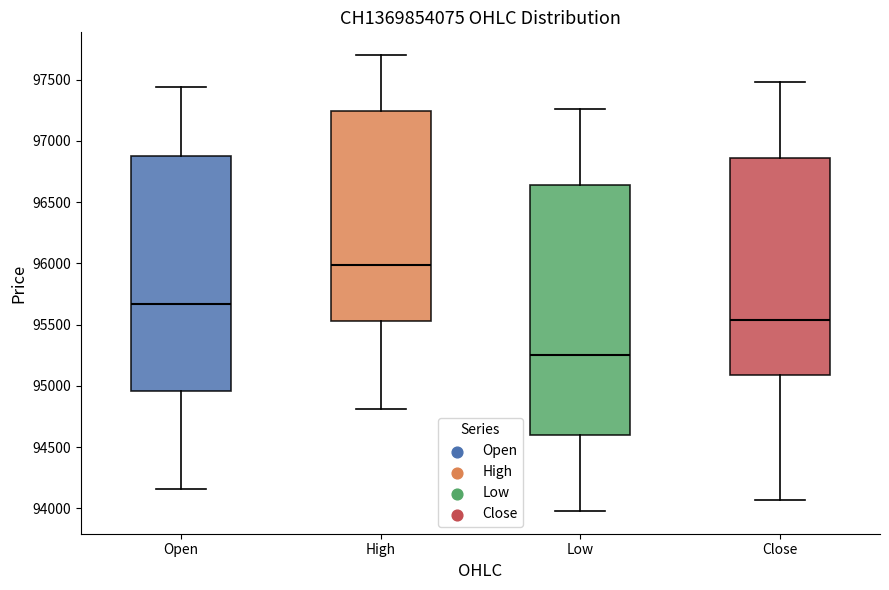

Which box's median line is the highest?

High